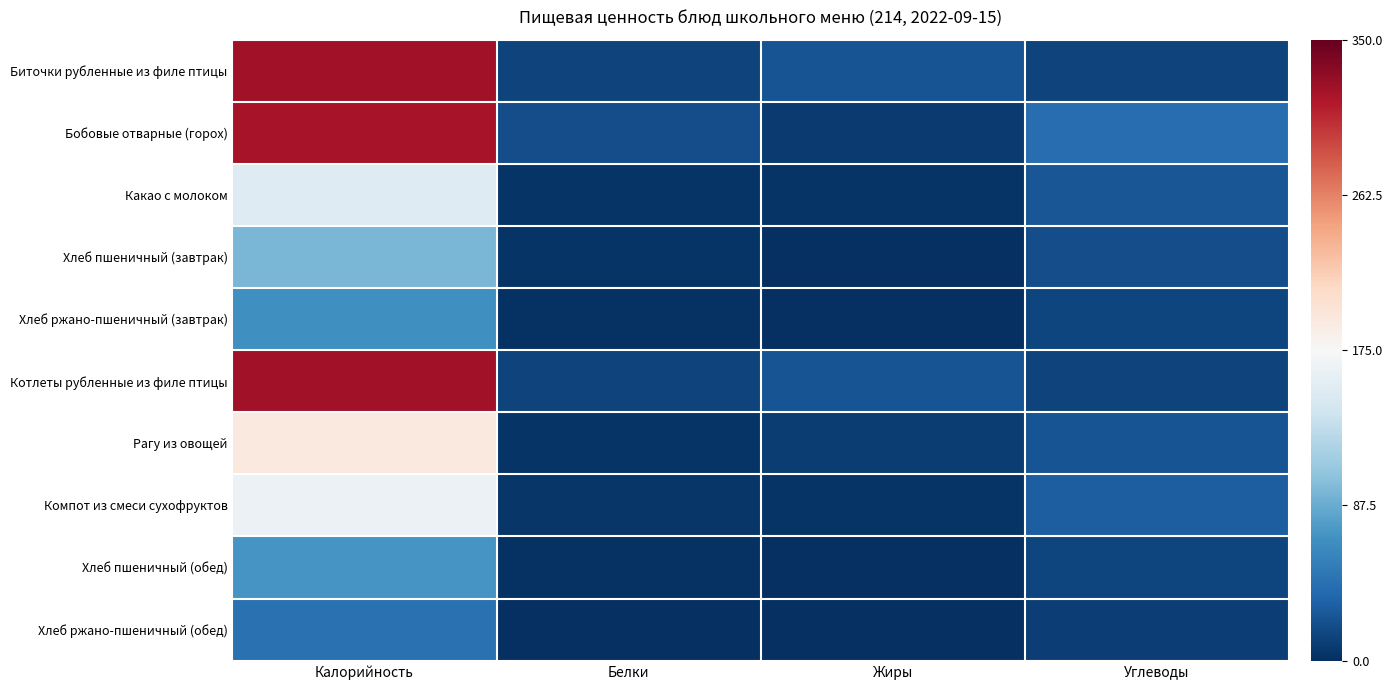

What is the minimum value shown in the chart?

-0.5